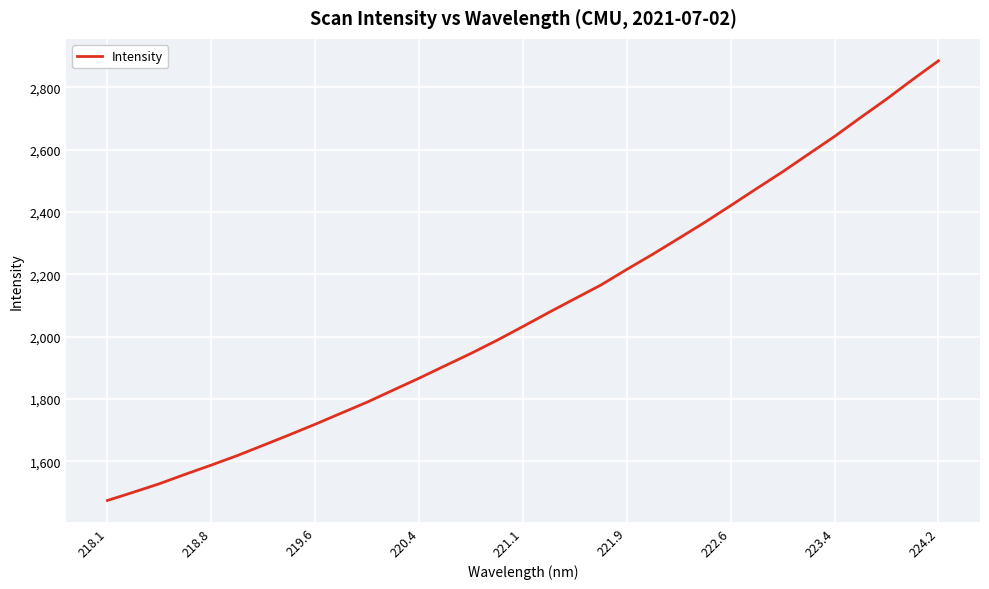

What is the greatest value displayed?

2885.1